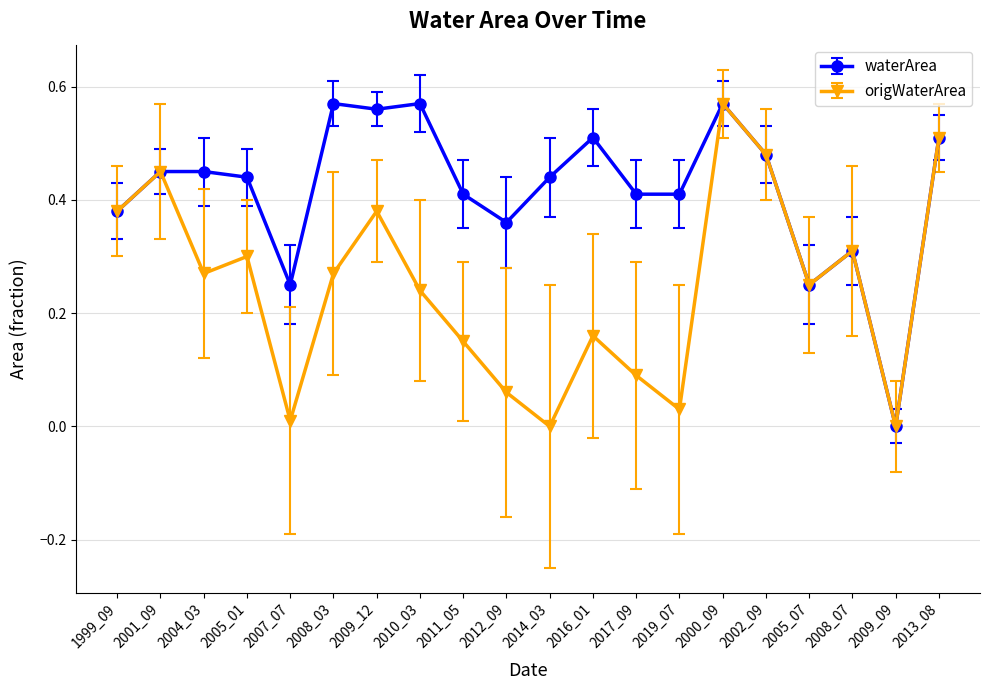

Which category has the highest value in the origWaterArea series?

2000_09